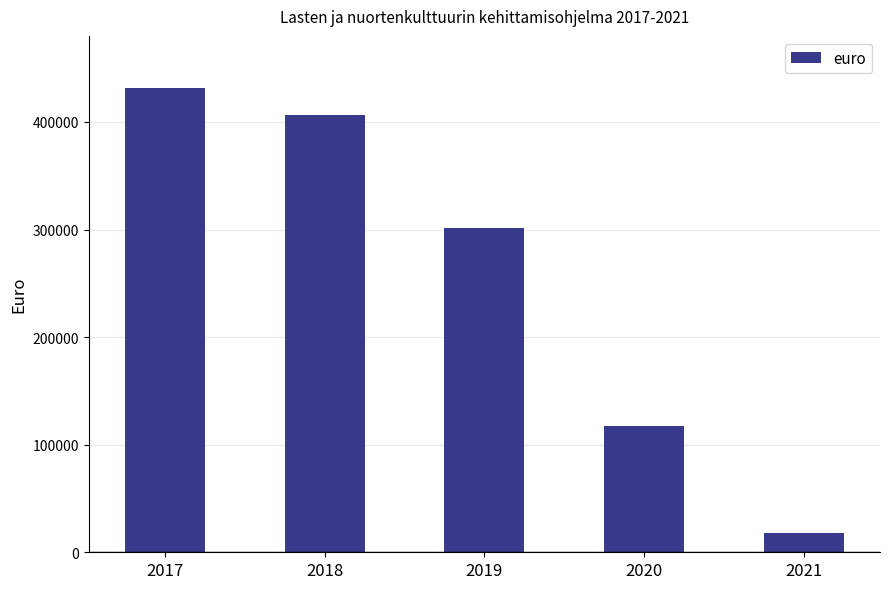

How many data points does each series have?

5